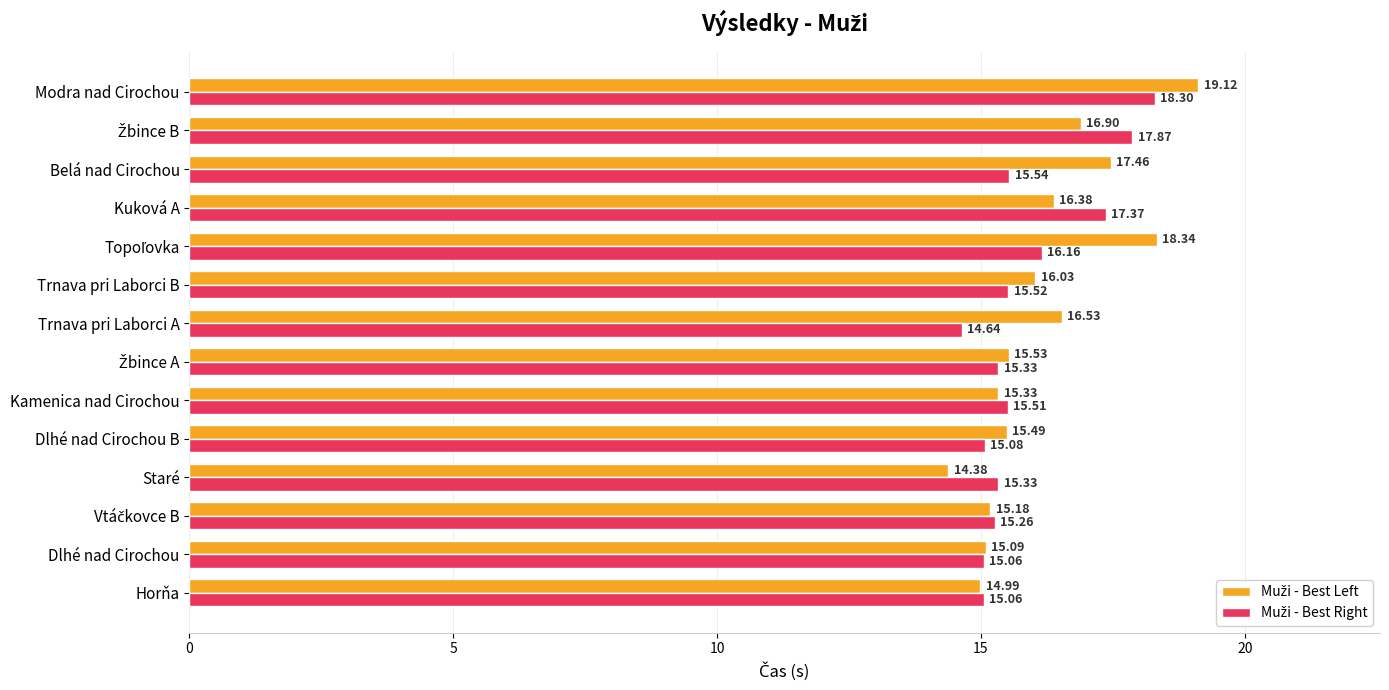

What is the total value across all series at Kamenica nad Cirochou?

30.8